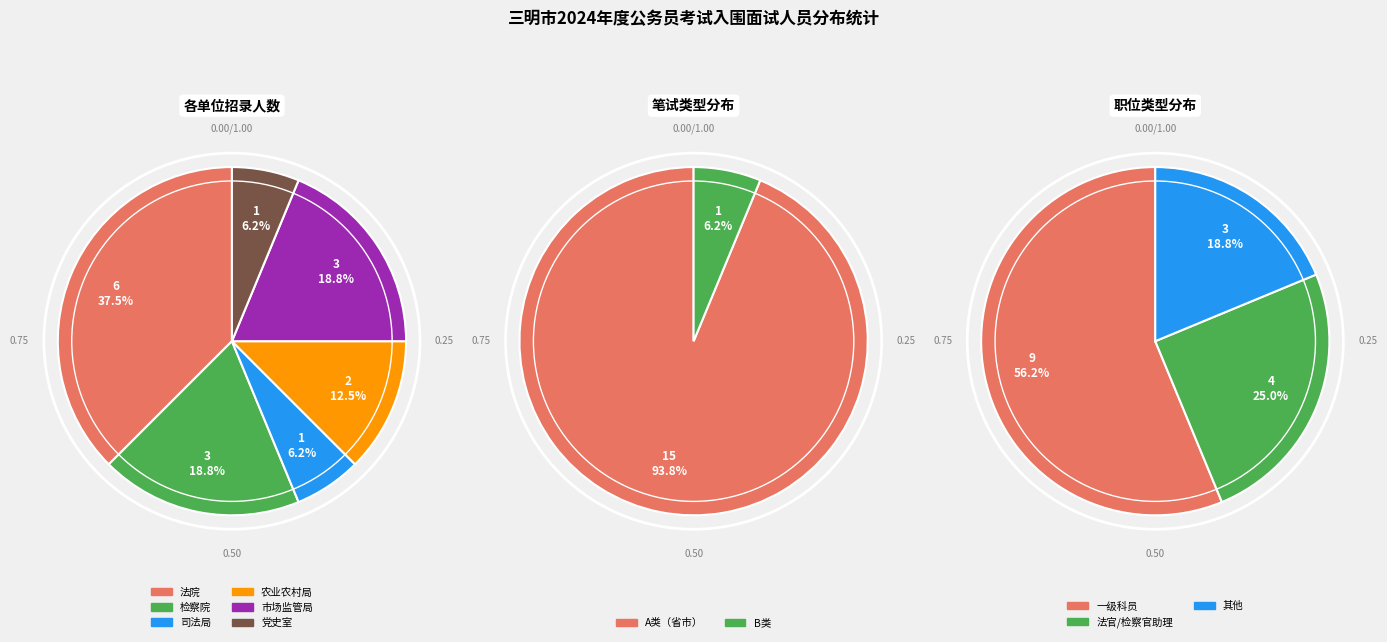

Count the number of slices in the pie.

6